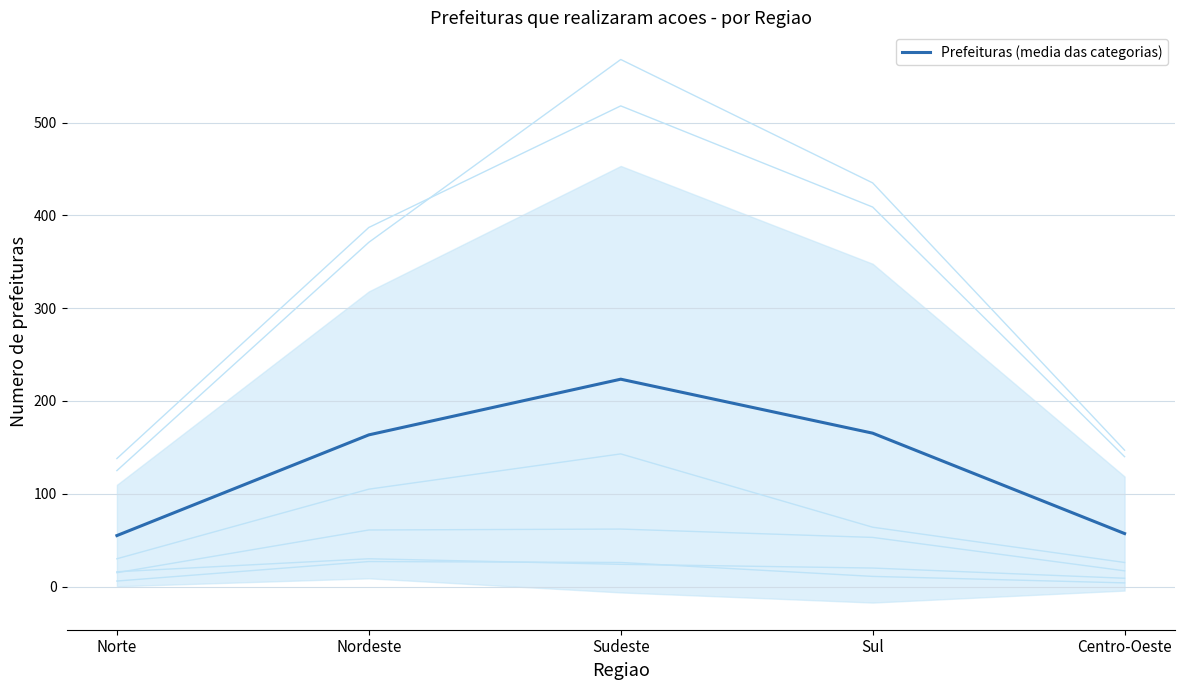

List the labels in order of value, largest first.

Sudeste, Sul, Nordeste, Centro-Oeste, Norte